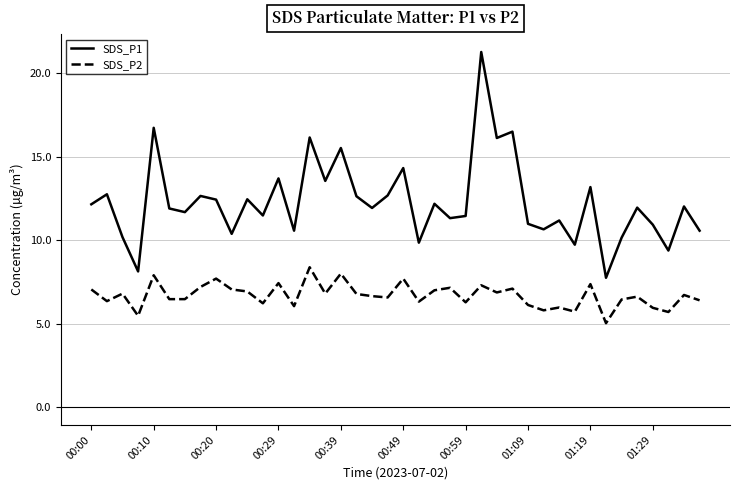

List the series in order of their peak value, highest first.

SDS_P1, SDS_P2